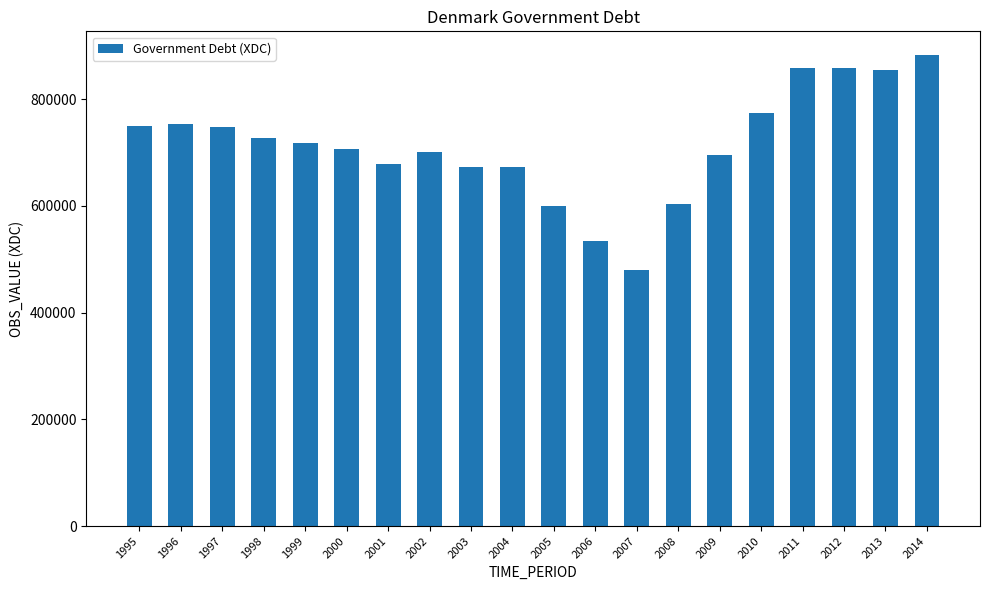

What is the greatest value displayed?

882731